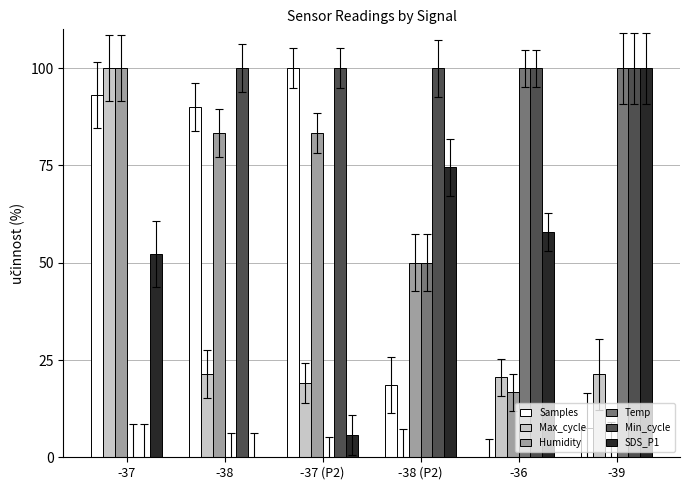

What is the sum of the Max_cycle values at -38 (P2) and -37 (P2)?

19.1